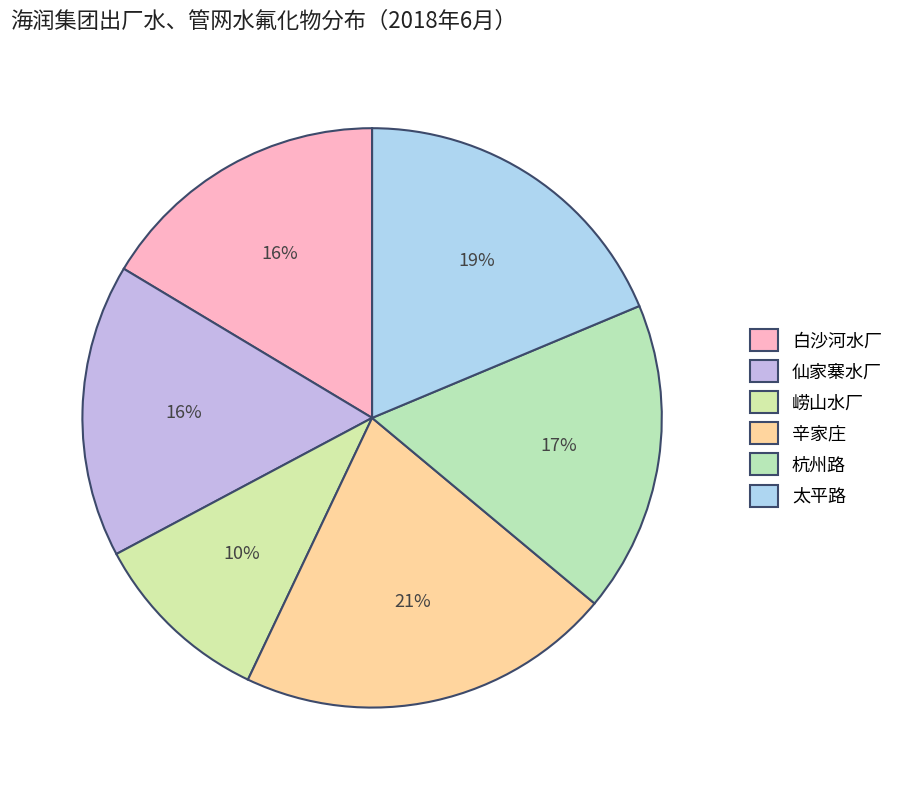

Is there any slice that represents more than half of the pie?

No